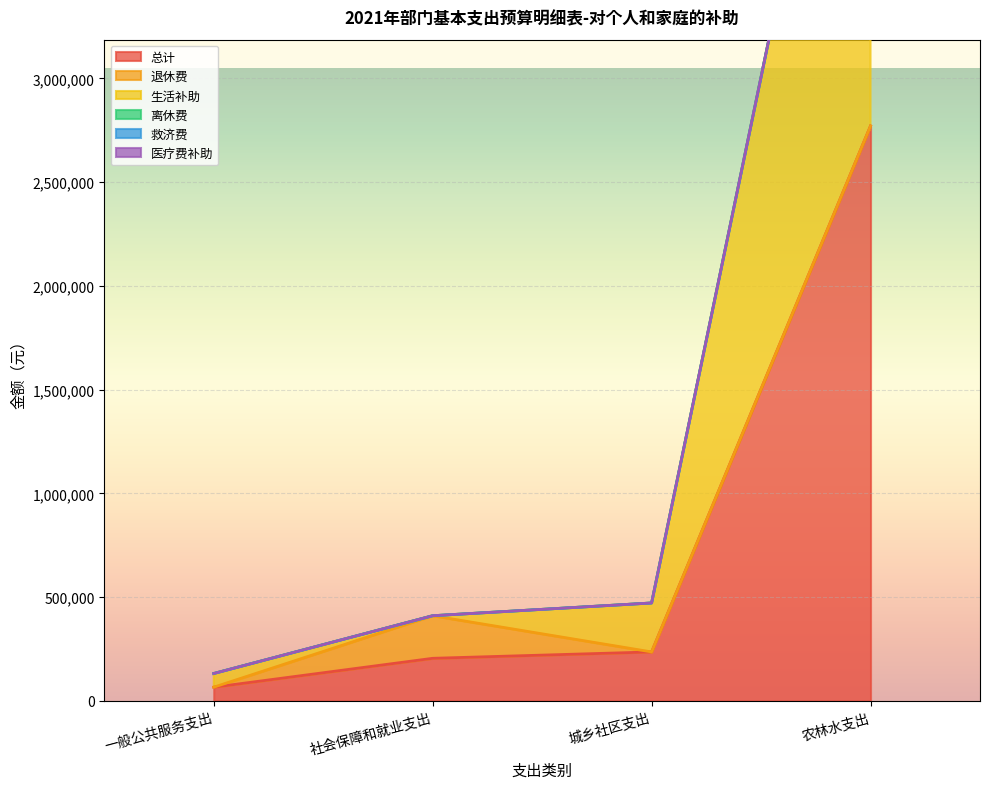

At which label is 生活补助 closest to 1385300?

城乡社区支出